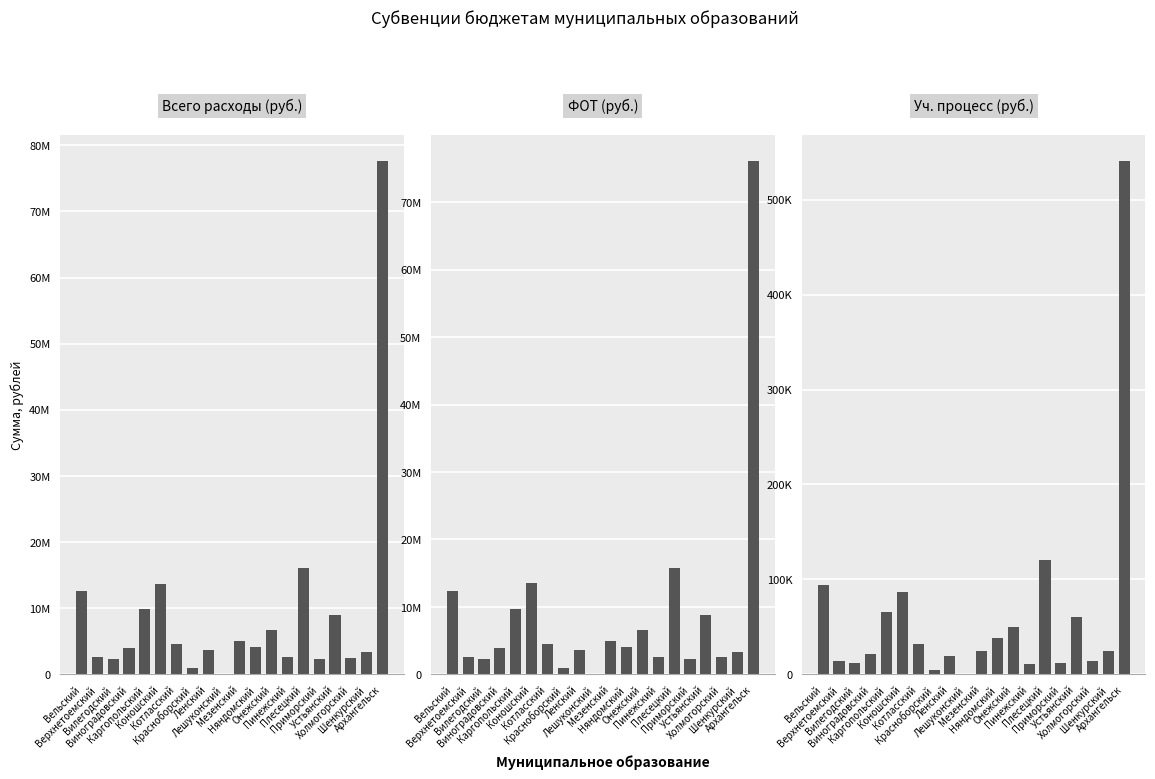

How many groups of bars are there?

20